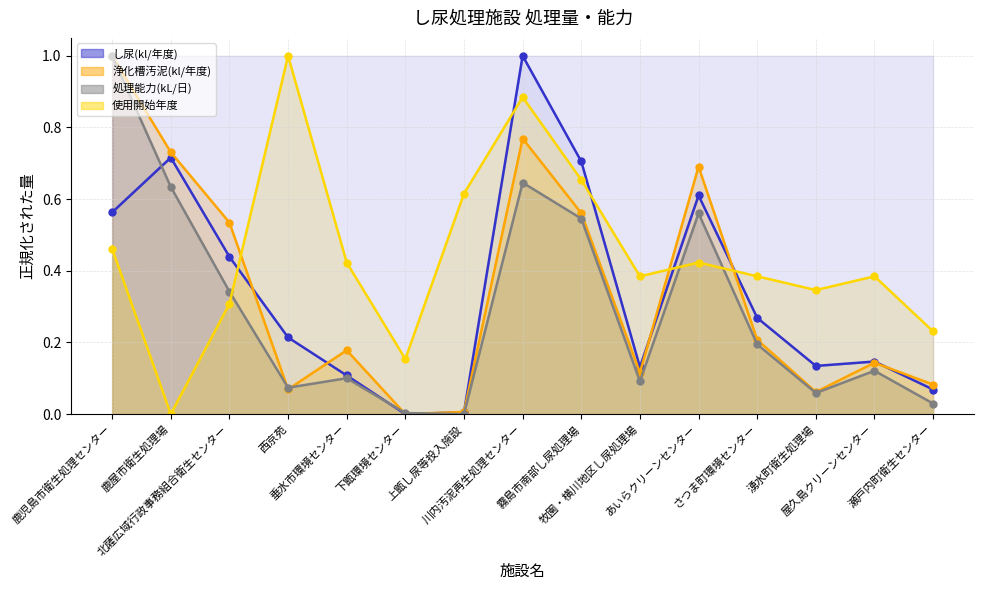

What position from the right is 屋久島クリーンセンター?

2